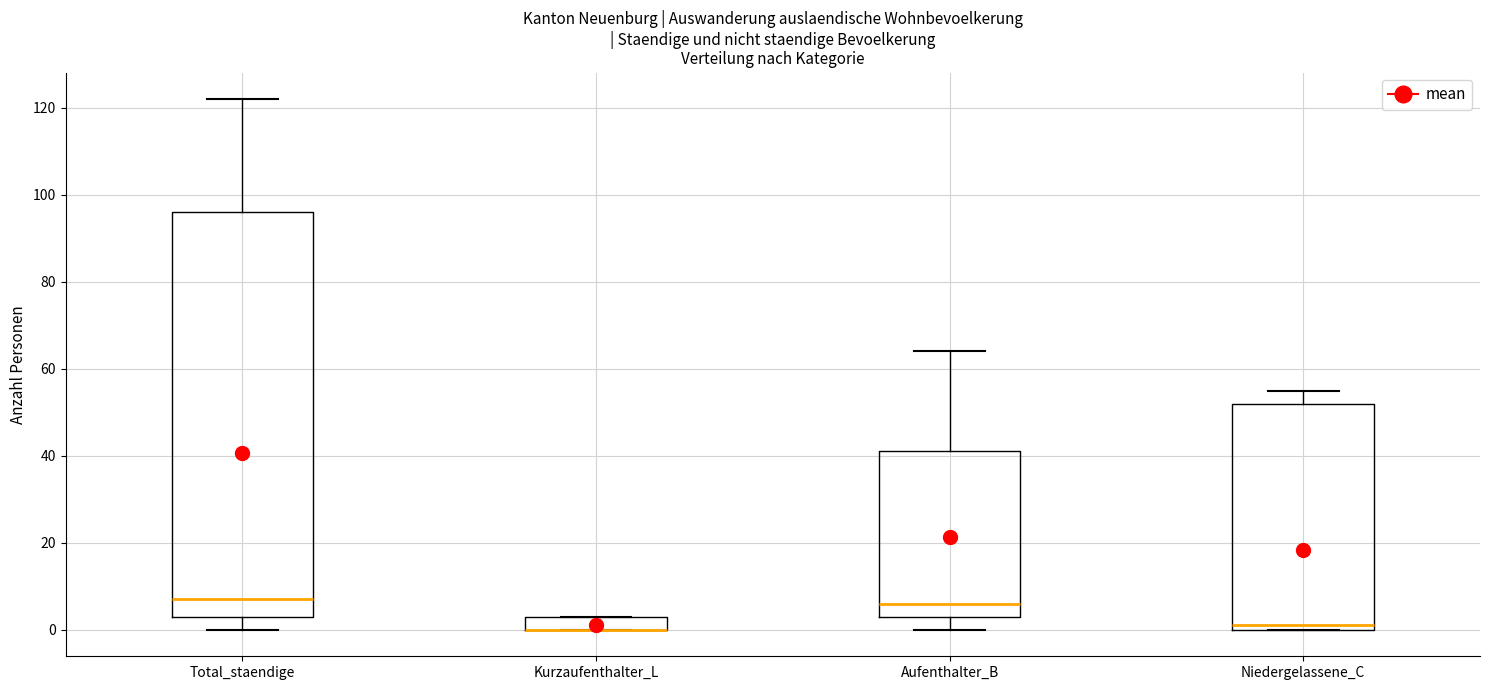

Reading left to right, transcribe this box plot: for each box, give where its median line is, the range the box spans, and where its two whiskers end, as read against the y-axis. The values are not printed on the chart, so give them approximately, as read against the axis.

Total_staendige: median 8, box 4 to 96, whiskers 0 to 122
Kurzaufenthalter_L: median 0 (drawn on the box's lower edge), box 0 to 4, whiskers 0 to 4
Aufenthalter_B: median 6, box 4 to 42, whiskers 0 to 64
Niedergelassene_C: median 2, box 0 to 52, whiskers 0 to 56